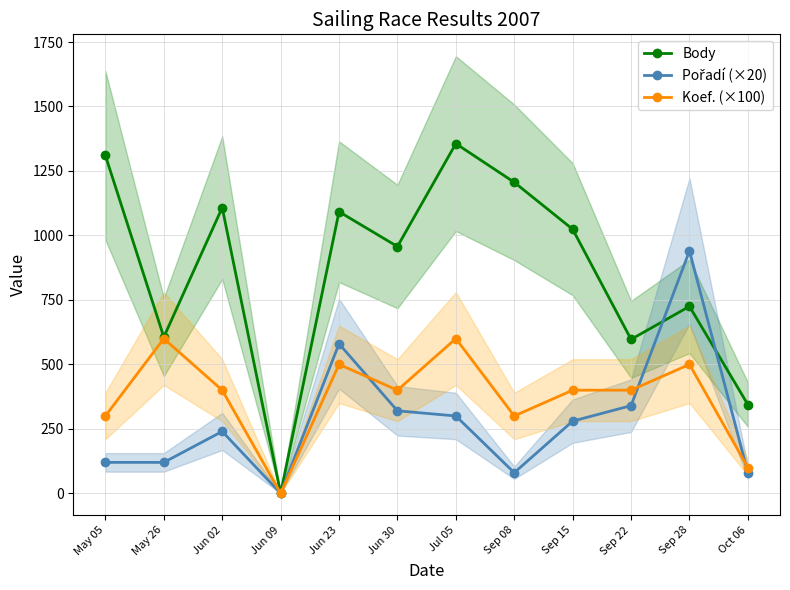

What is the total value across all series at Jun 02?

1748